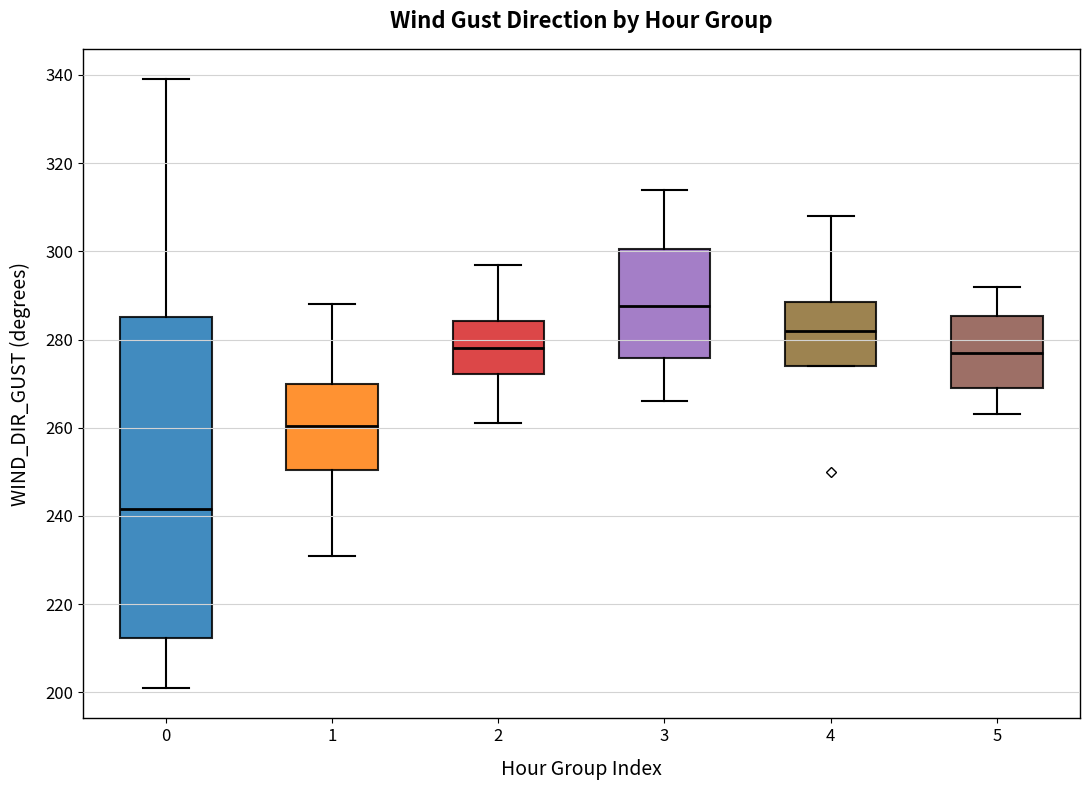

Where does the lower whisker of the box at x = 2 end on the y-axis? The values are not printed on the chart, so give them approximately, as read against the axis.

262